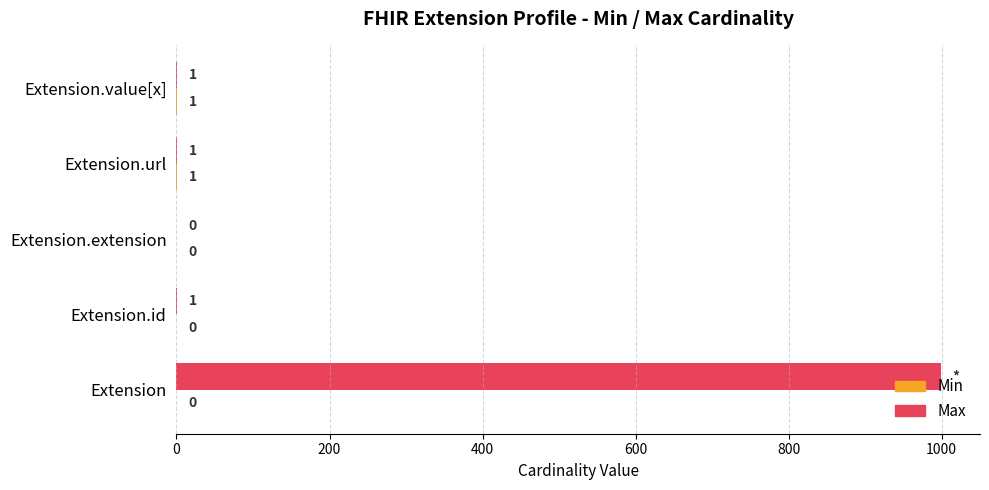

At which category is the sum across all series the highest?

Extension